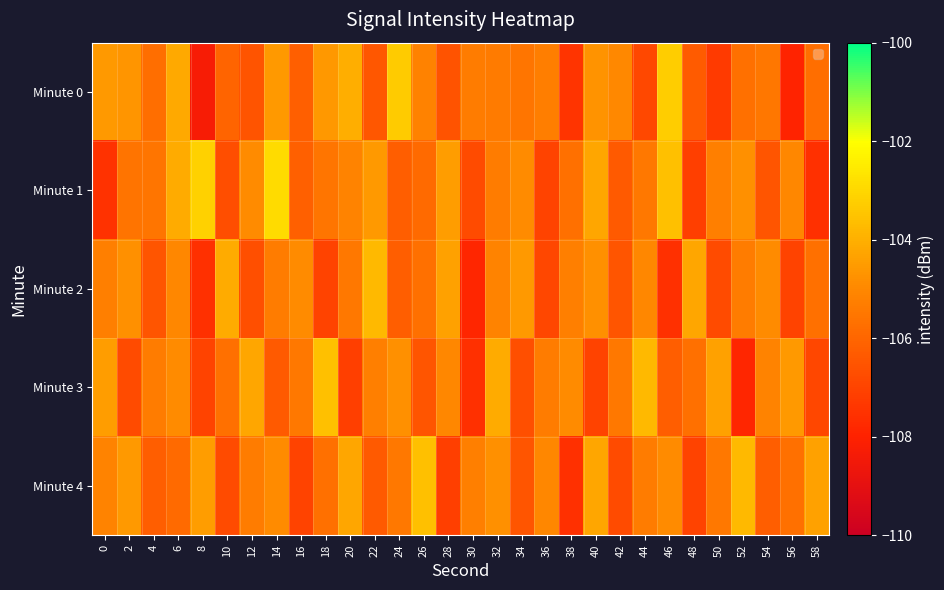

Reading left to right, extract all data points from this chart.

Minute 0: 0=-104.5	2=-104.7	4=-105.8	6=-104.2	8=-108.3	10=-106.0	12=-106.5	14=-104.5	16=-106.2	18=-104.6	20=-104.0	22=-106.4	24=-103.3	26=-105.2	28=-106.5	30=-105.3	32=-105.4	34=-105.5	36=-105.3	38=-107.4	40=-104.7	42=-105.0	44=-106.8	46=-103.3	48=-106.3	50=-107.3	52=-105.7	54=-105.5	56=-108.0	58=-105.7
Minute 1: 0=-107.5	2=-105.6	4=-105.5	6=-104.1	8=-103.2	10=-106.7	12=-104.9	14=-102.9	16=-106.2	18=-105.5	20=-105.1	22=-104.6	24=-106.2	26=-105.9	28=-104.5	30=-106.8	32=-105.3	34=-104.9	36=-107.0	38=-105.7	40=-104.2	42=-106.3	44=-105.5	46=-103.6	48=-107.1	50=-105.2	52=-104.8	54=-106.5	56=-105.0	58=-107.6
Minute 2: 0=-105.2	2=-104.8	4=-106.5	6=-105.0	8=-107.6	10=-104.1	12=-106.7	14=-105.3	16=-104.9	18=-107.0	20=-105.5	22=-103.8	24=-106.2	26=-105.7	28=-104.3	30=-107.9	32=-105.1	34=-104.6	36=-106.9	38=-105.2	40=-104.8	42=-106.5	44=-105.0	46=-107.6	48=-104.2	50=-106.8	52=-105.3	54=-104.9	56=-107.0	58=-105.7
Minute 3: 0=-104.5	2=-106.8	4=-105.3	6=-104.9	8=-107.0	10=-105.7	12=-104.2	14=-106.3	16=-105.5	18=-103.6	20=-107.1	22=-105.2	24=-104.8	26=-106.5	28=-105.0	30=-107.6	32=-104.1	34=-106.7	36=-105.3	38=-104.9	40=-107.0	42=-105.5	44=-103.8	46=-106.2	48=-105.7	50=-104.3	52=-107.9	54=-105.1	56=-104.6	58=-106.9
Minute 4: 0=-105.1	2=-104.6	4=-106.2	6=-105.9	8=-104.5	10=-106.8	12=-105.3	14=-104.9	16=-107.0	18=-105.7	20=-104.2	22=-106.3	24=-105.5	26=-103.6	28=-107.1	30=-105.2	32=-104.8	34=-106.5	36=-105.0	38=-107.6	40=-104.2	42=-106.8	44=-105.3	46=-104.9	48=-107.0	50=-105.5	52=-103.8	54=-106.2	56=-105.7	58=-104.3